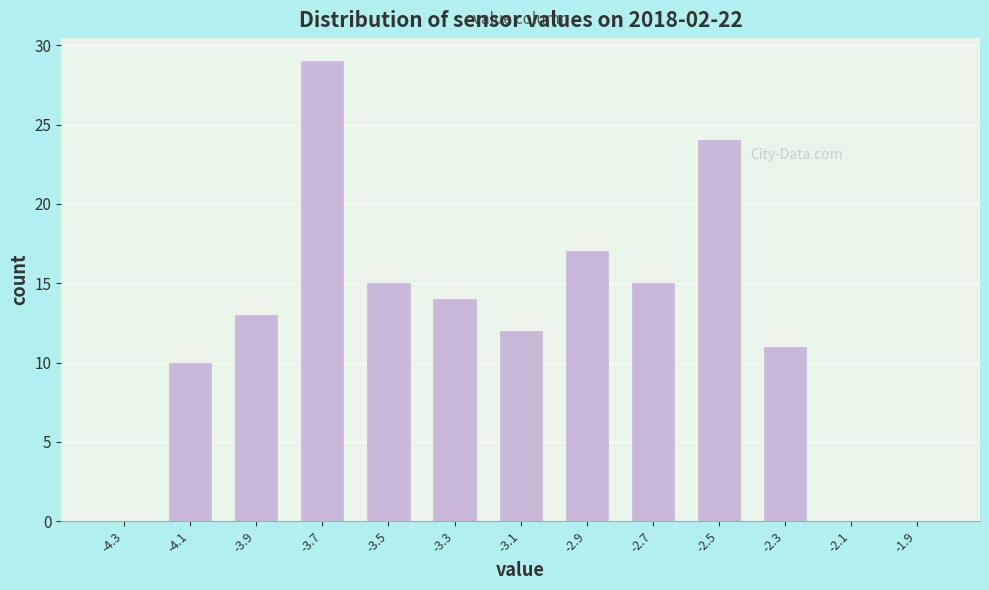

Reading left to right, list every bar in this chart as the range it spans on the x-axis followed by its height. The values are not printed on the chart, so give them approximately, as read against the axis.

-4.4 to -4.2: 0
-4.2 to -4.0: 10
-4.0 to -3.8: 13
-3.8 to -3.6: 29
-3.6 to -3.4: 15
-3.4 to -3.2: 14
-3.2 to -3.0: 12
-3.0 to -2.8: 17
-2.8 to -2.6: 15
-2.6 to -2.4: 24
-2.4 to -2.2: 11
-2.2 to -2.0: 0
-2.0 to -1.8: 0